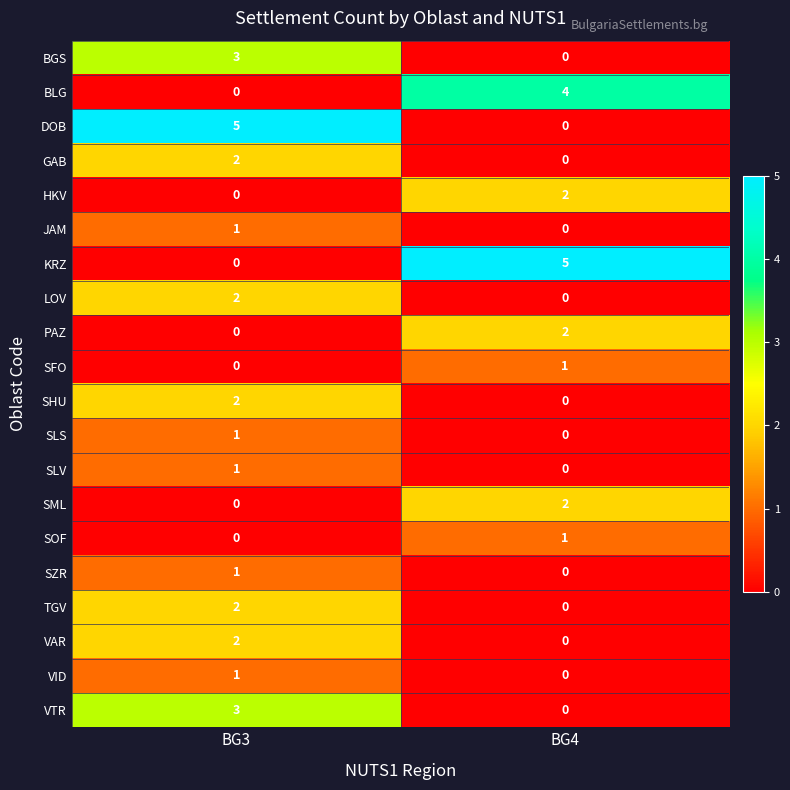

What is the spread (max minus min) of values at BG4?

5